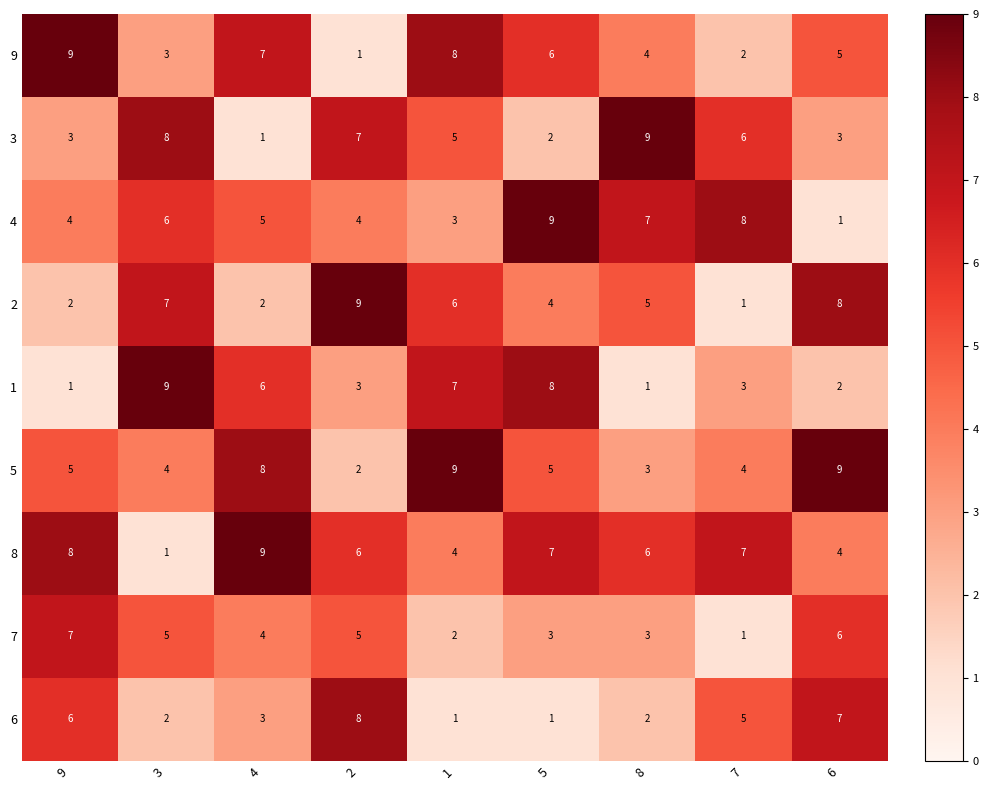

Rank the series at 1 from highest to lowest value.

5, 9, 1, 2, 3, 8, 4, 7, 6